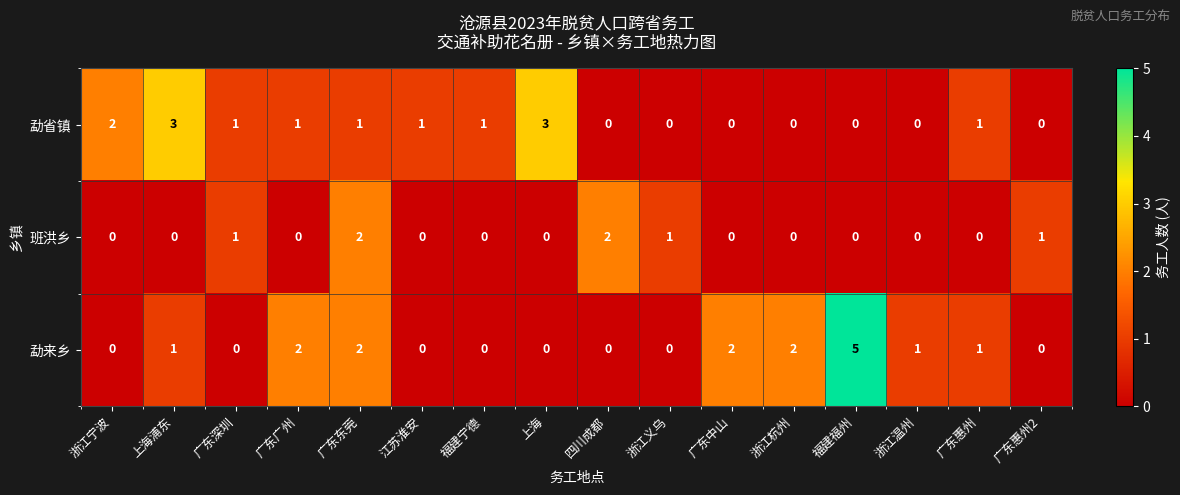

The 班洪乡 series shows 1 at 福建福州. True or false?

False